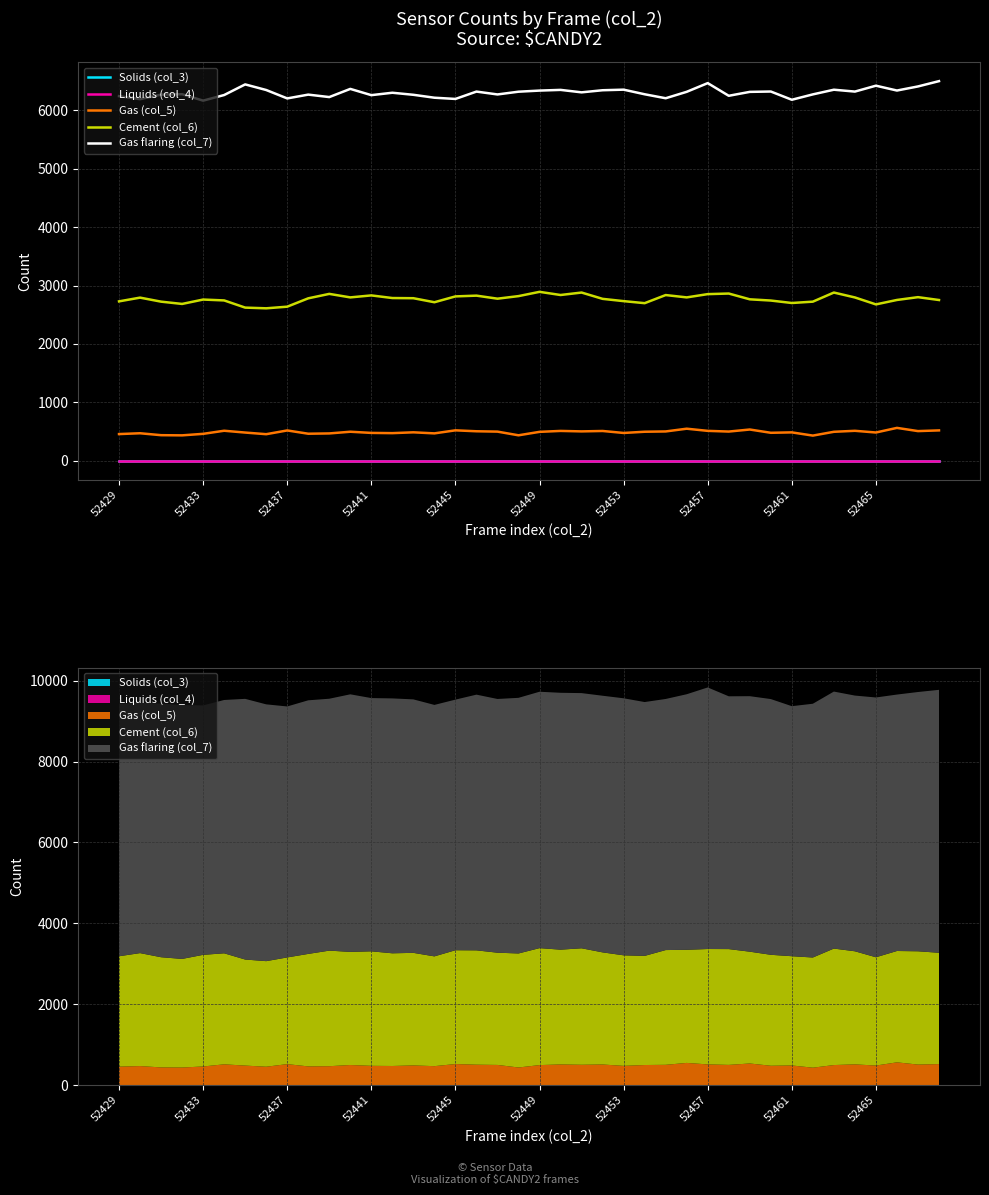

True or false: Cement (col_6) and Liquids (col_4) cross at least once.

False